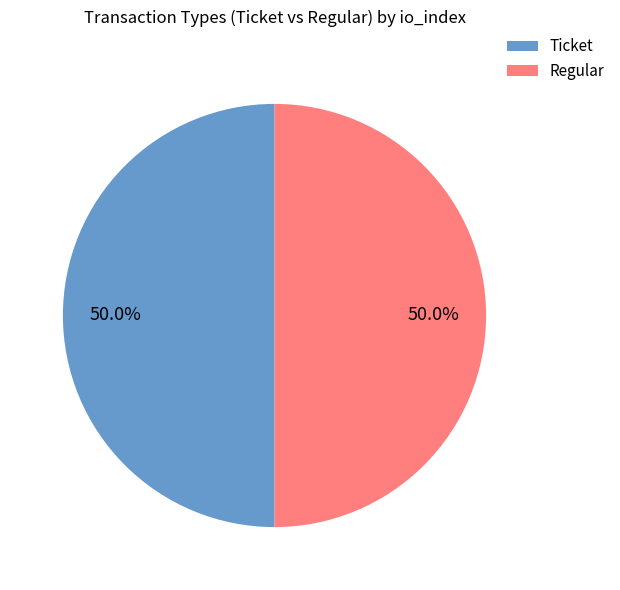

To the nearest percent, what is the difference between the largest and smallest slice percentages?

0%